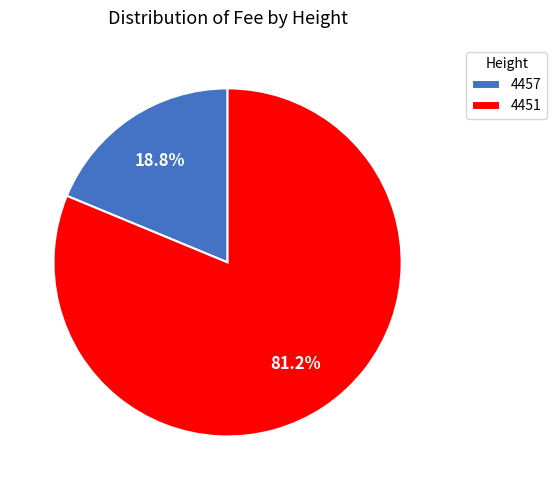

Combined, do 4451 and 4457 account for over 50%?

Yes